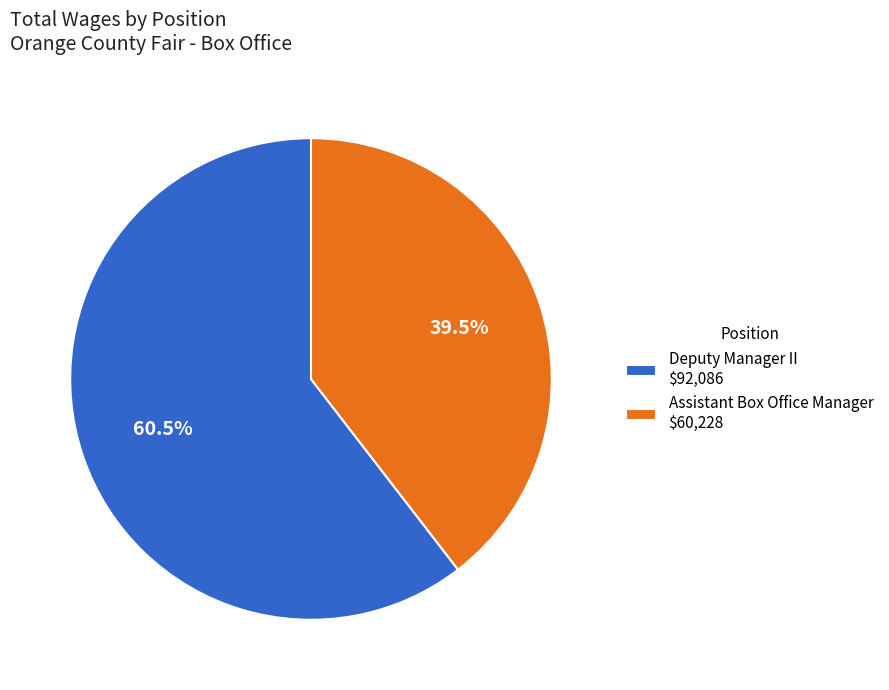

Is there a majority slice in this chart?

Yes